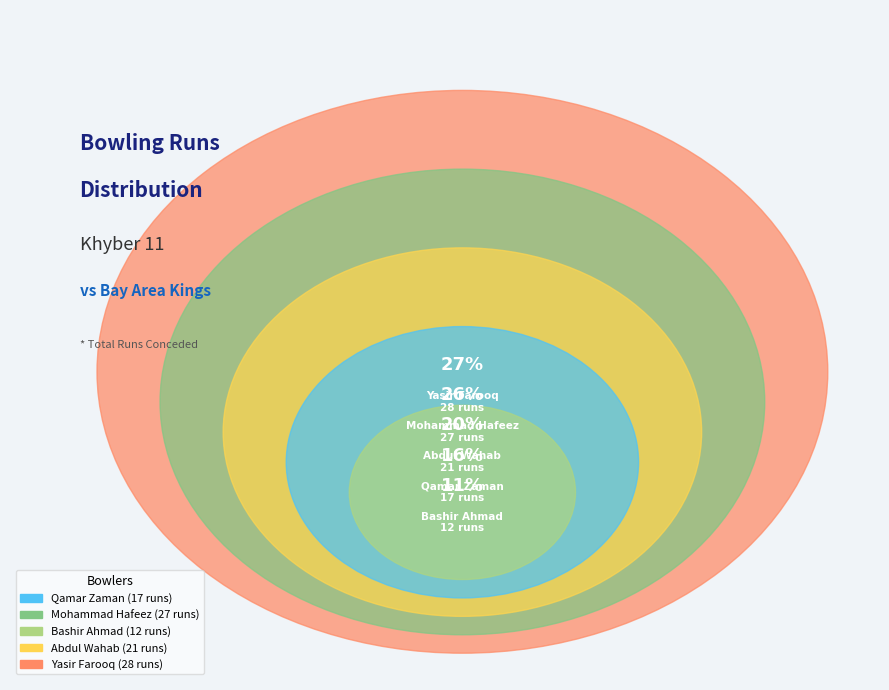

How much of the chart is everything except Yasir Farooq?

73.3%